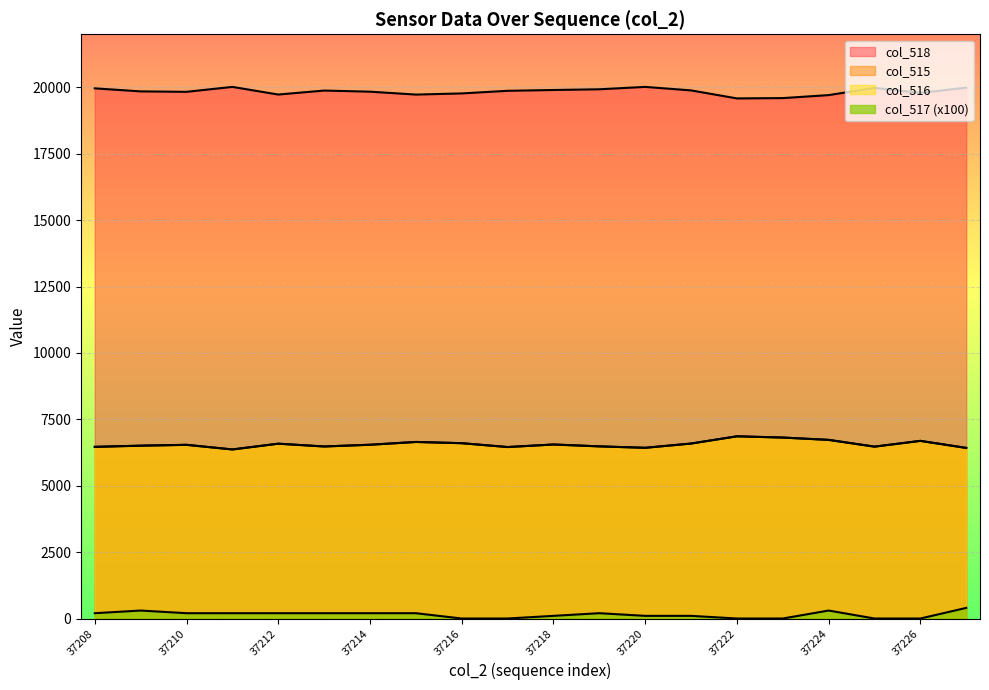

Where is col_517 nearest to the value 200?

37208